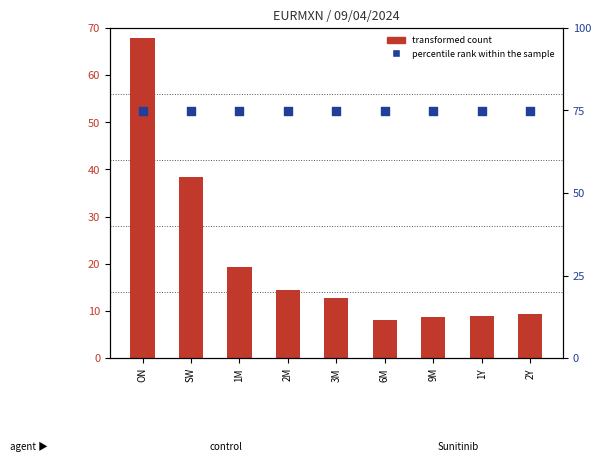

What are all the series names shown in the legend?

transformed count, percentile rank within the sample